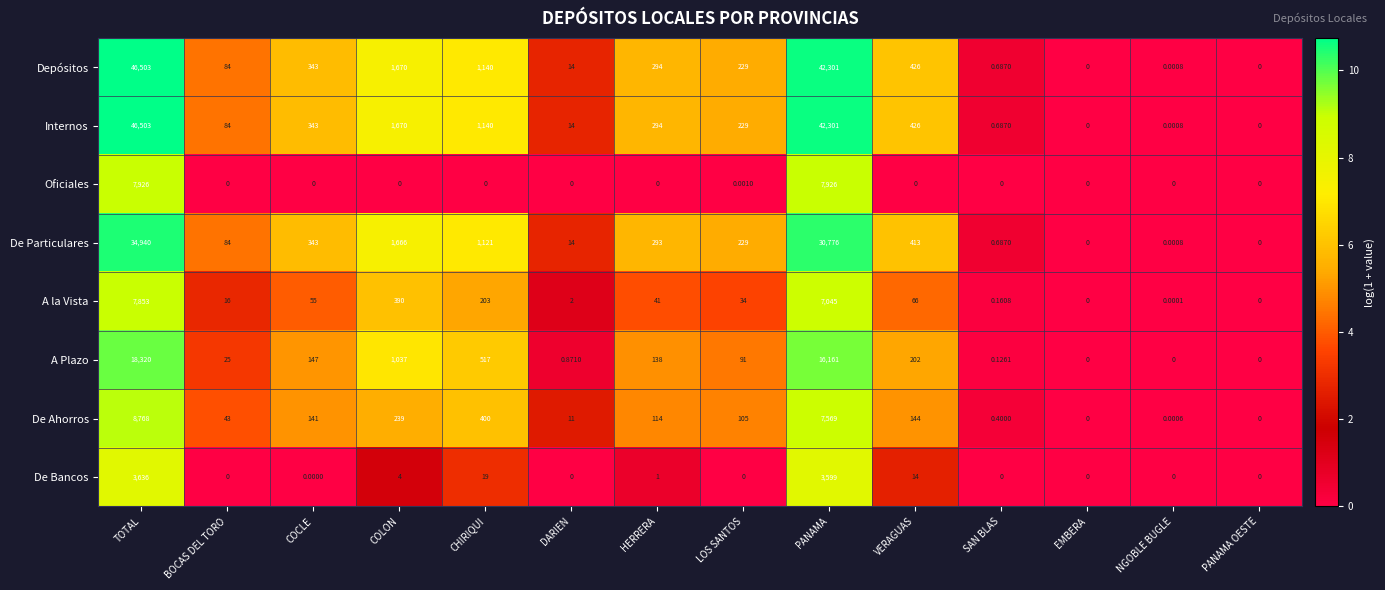

At which category is the sum across all series the highest?

TOTAL